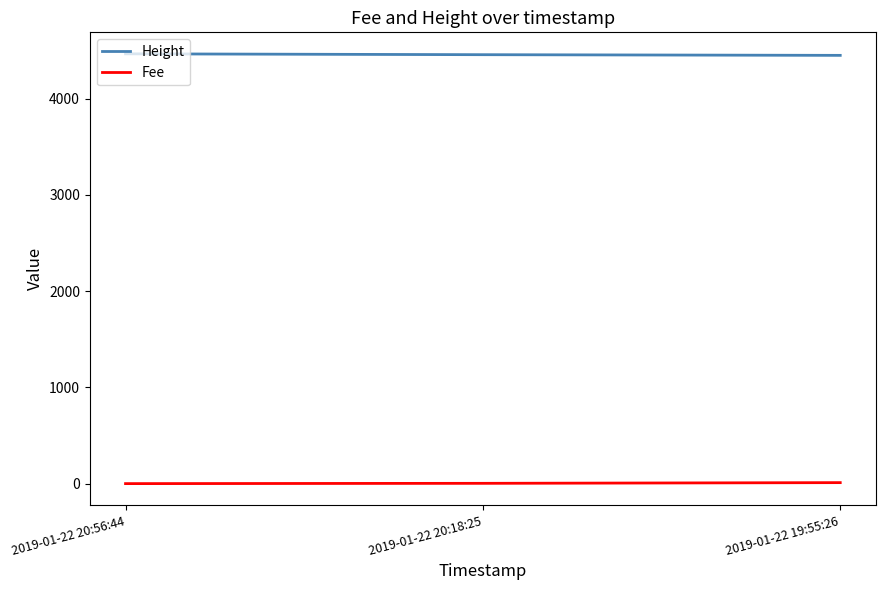

List the series in order of their peak value, highest first.

Height, Fee